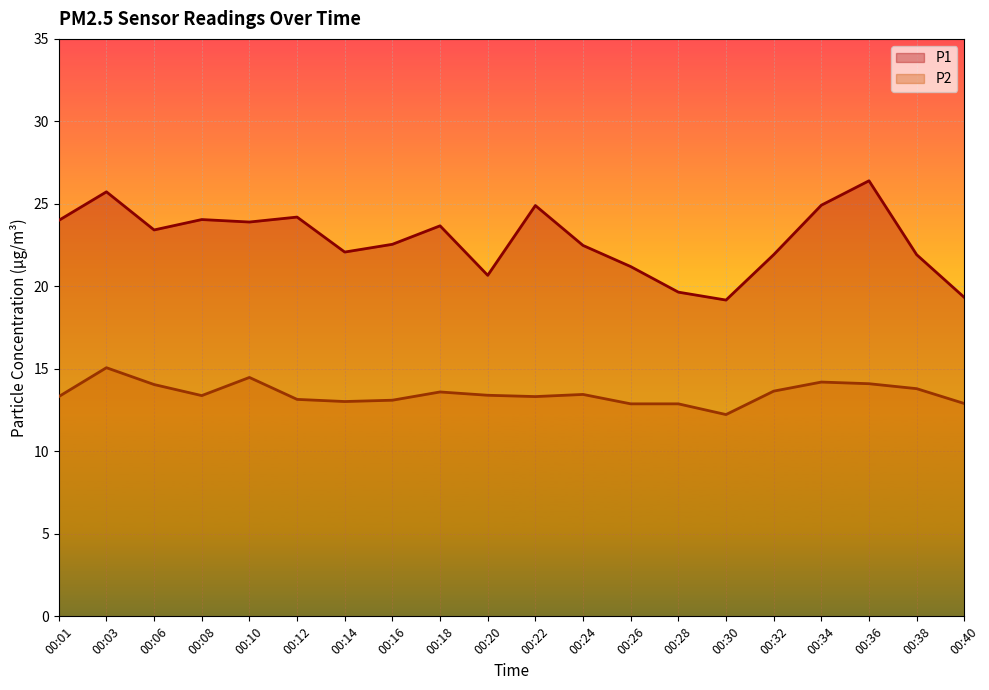

Reading left to right, extract all data points from this chart.

P1: 24.0	25.7	23.4	24.1	23.9	24.2	22.1	22.6	23.7	20.7	24.9	22.5	21.2	19.6	19.2	21.9	24.9	26.4	21.9	19.3
P2: 13.3	15.1	14.1	13.4	14.5	13.2	13.0	13.1	13.6	13.4	13.3	13.4	12.9	12.9	12.2	13.7	14.2	14.1	13.8	12.9